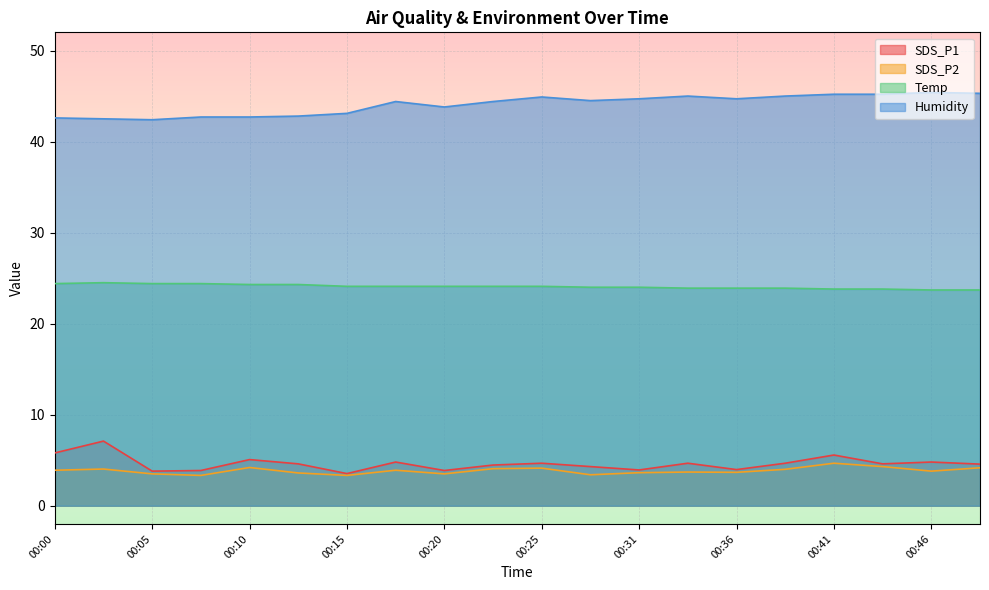

How many series are shown in this chart?

4